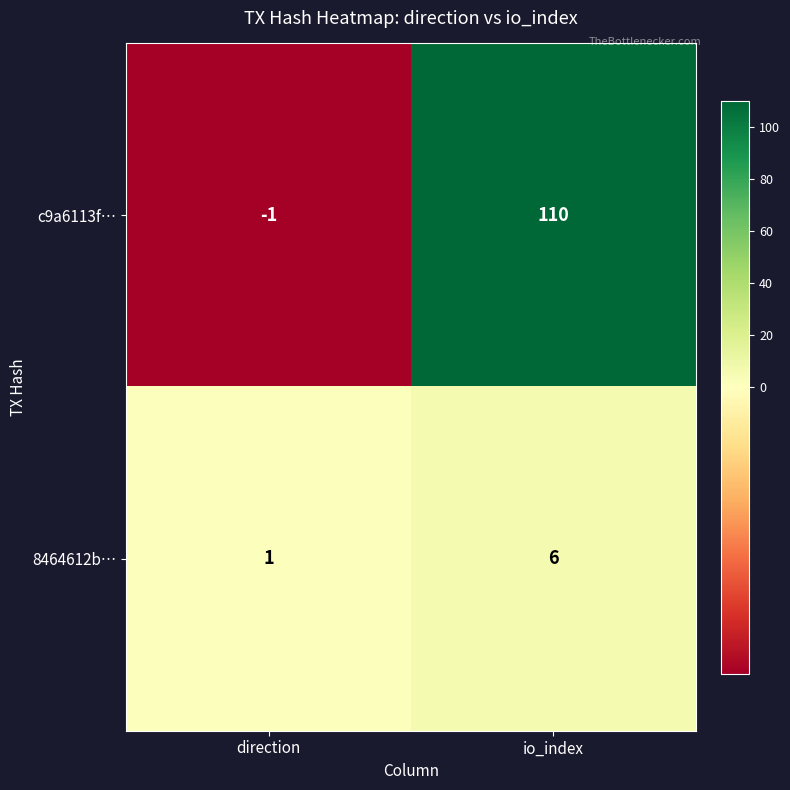

The 8464612b… series shows 1 at direction. True or false?

True